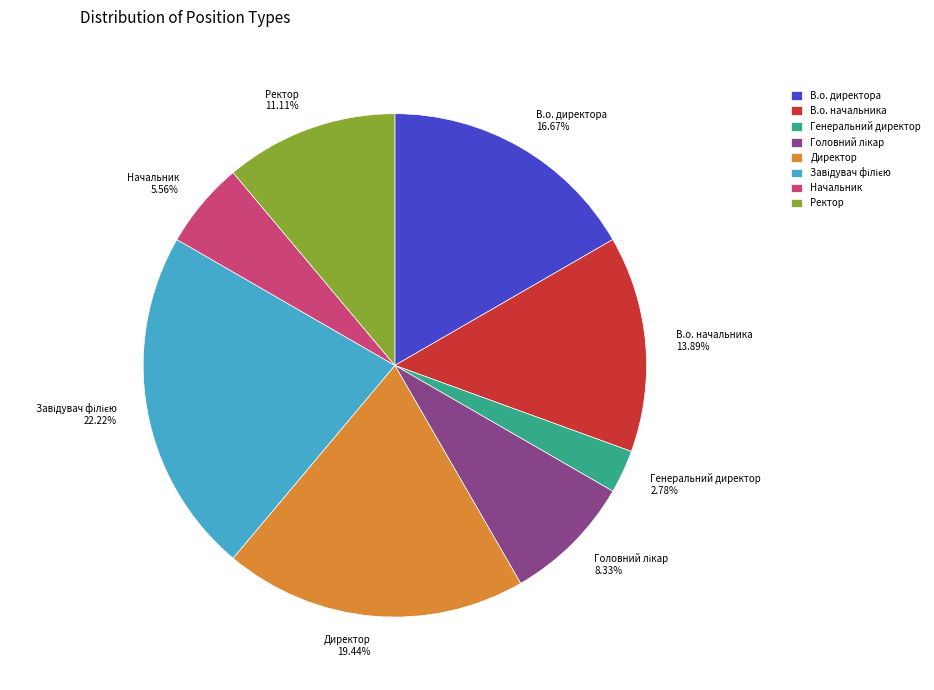

Does any single category account for the majority?

No